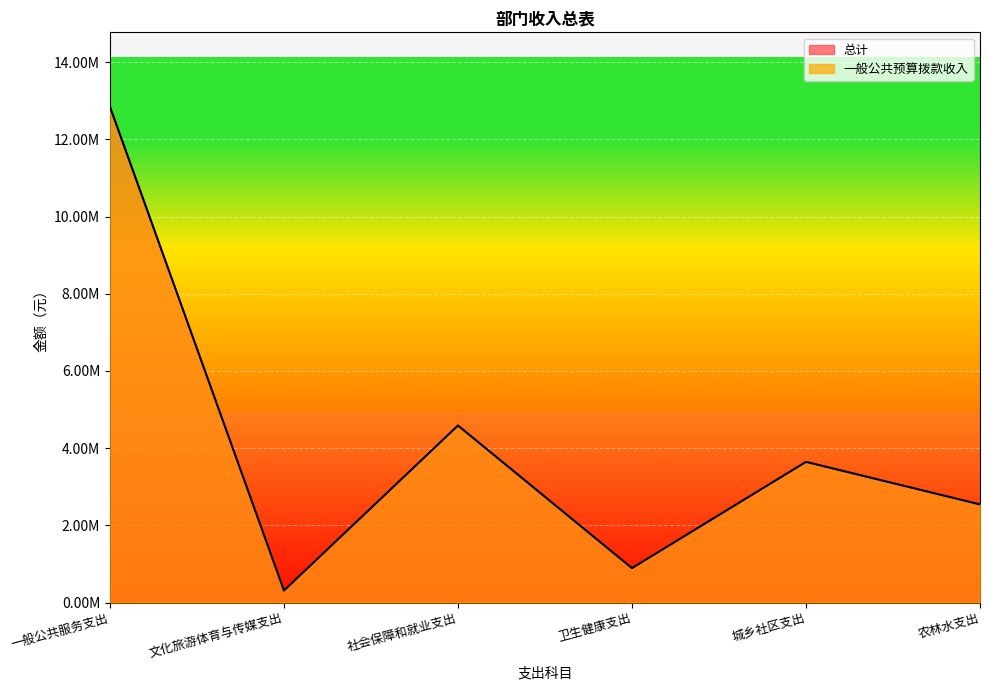

How many values in the 一般公共预算拨款收入 series are below 3645160?

3